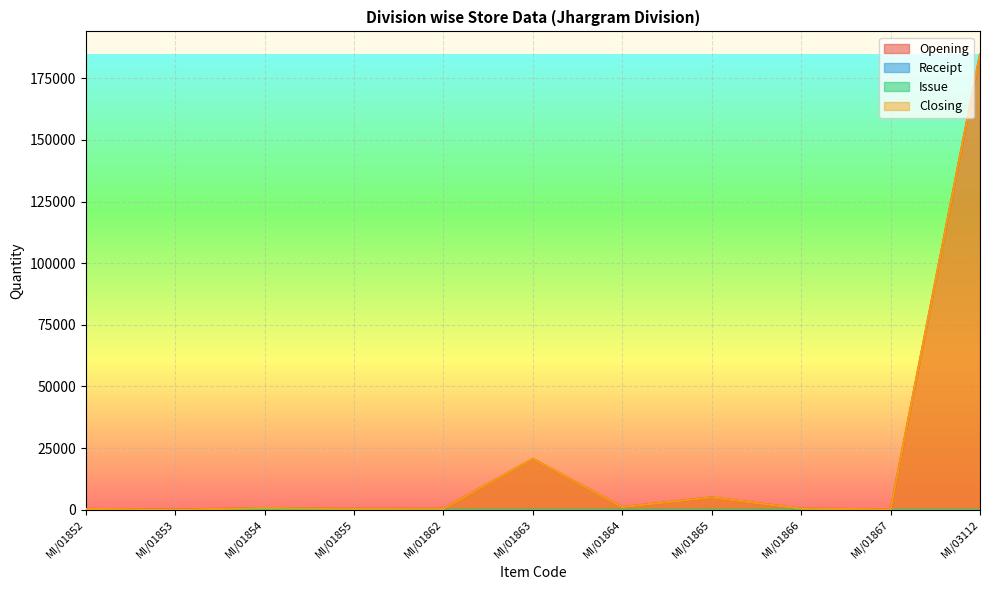

True or false: Closing and Opening intersect in this chart.

False